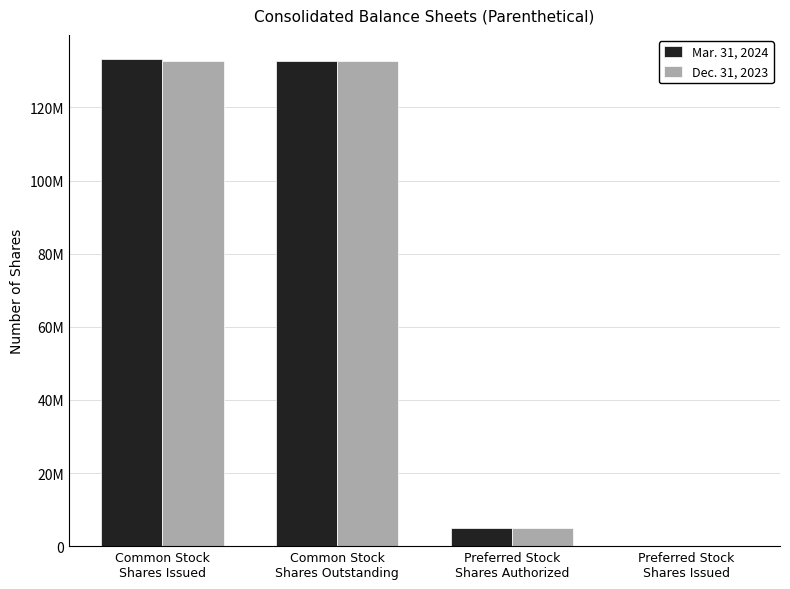

At how many categories does at least one series exceed 5043720?

2